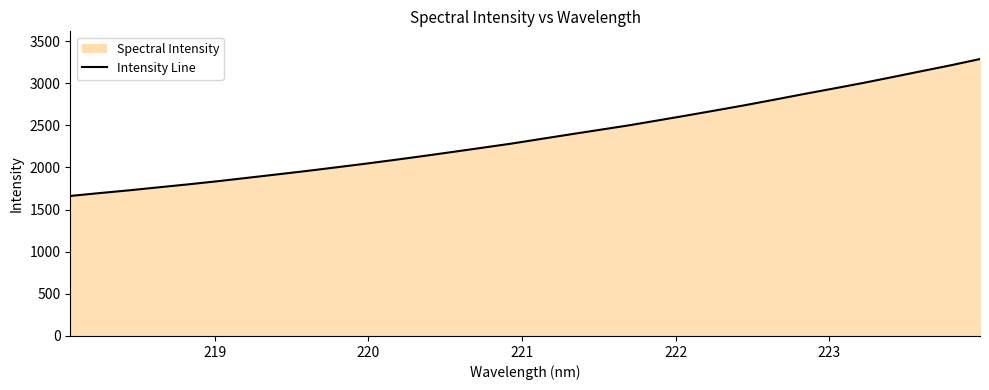

What is the greatest value displayed?

3286.6